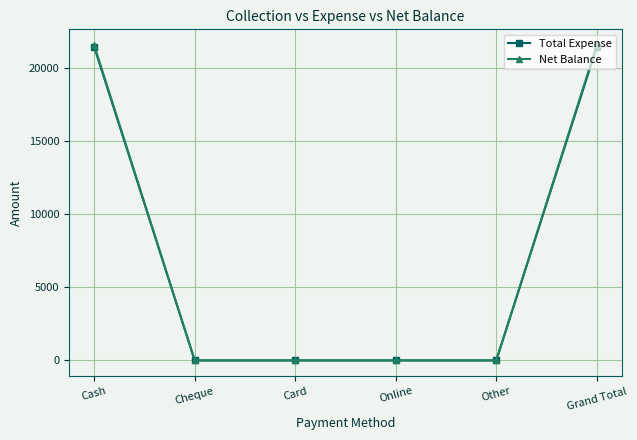

Is the value of Net Balance at Grand Total greater than the value of Total Expense at Card?

Yes